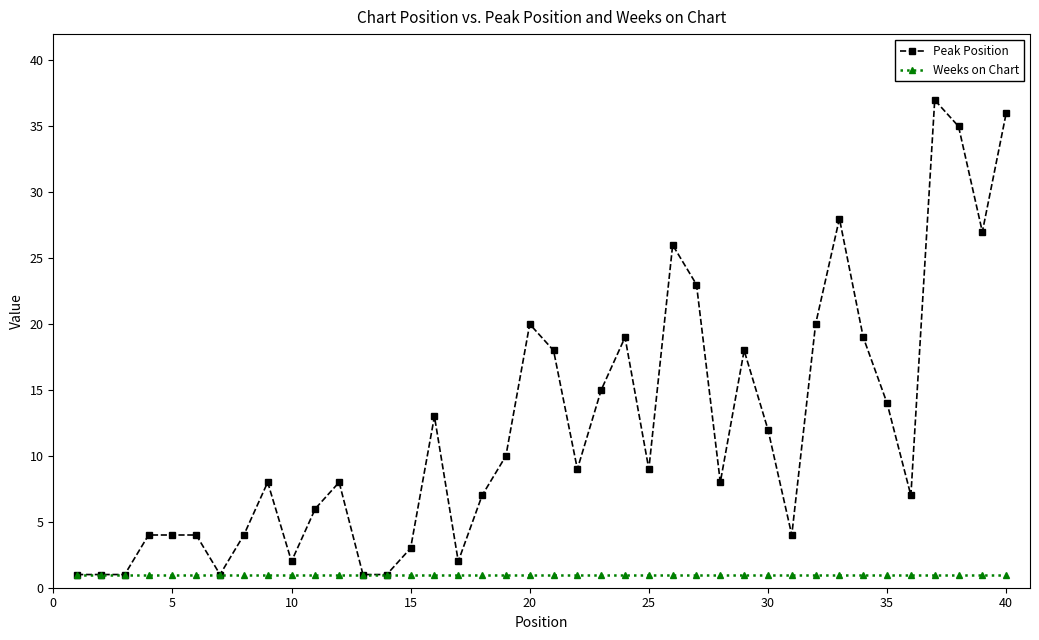

True or false: Peak Position has more than 1 points higher than both neighbors.

True